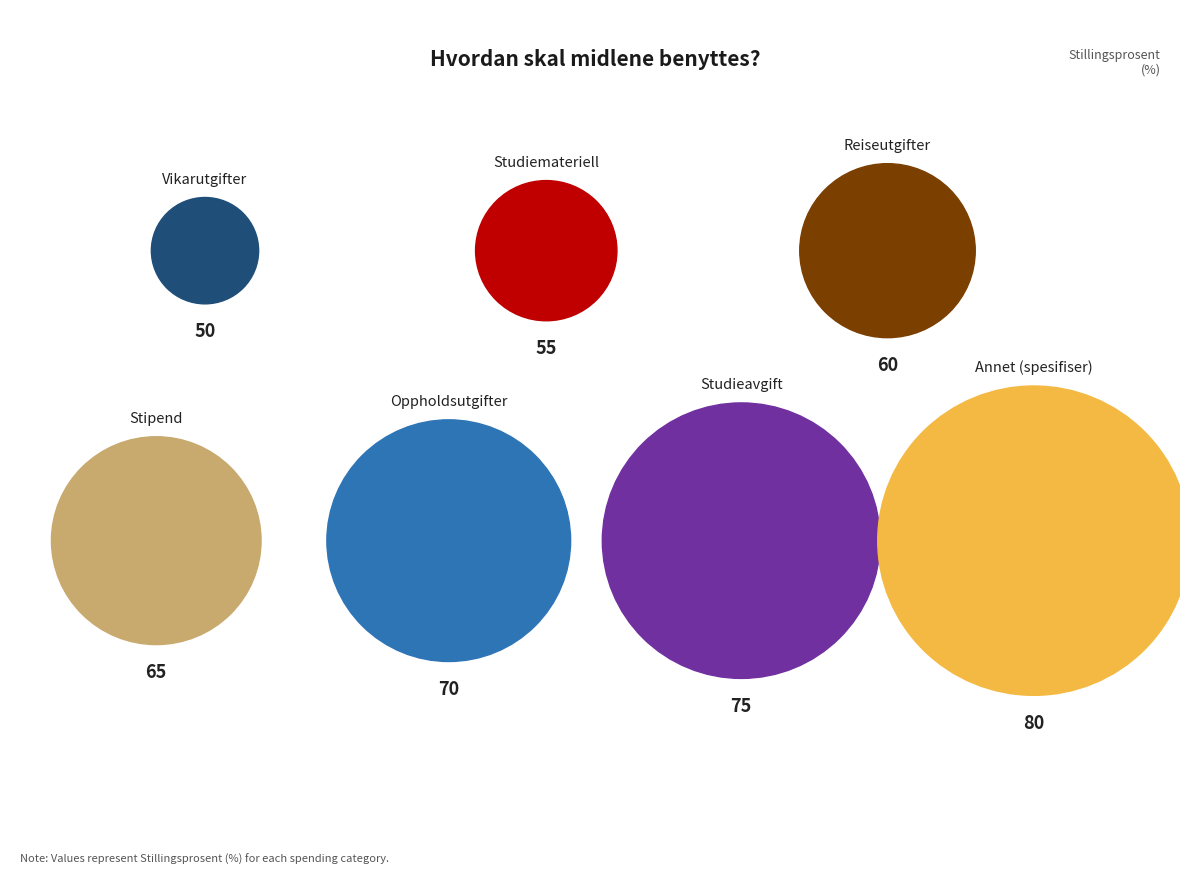

Count the number of slices in the pie.

7